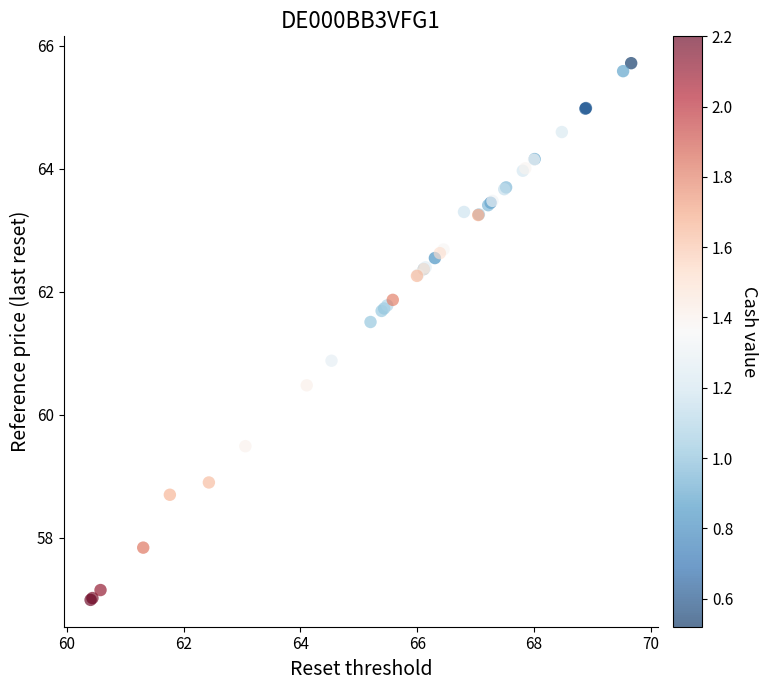

What Y value in the scatter plot is closest to 61?

60.9